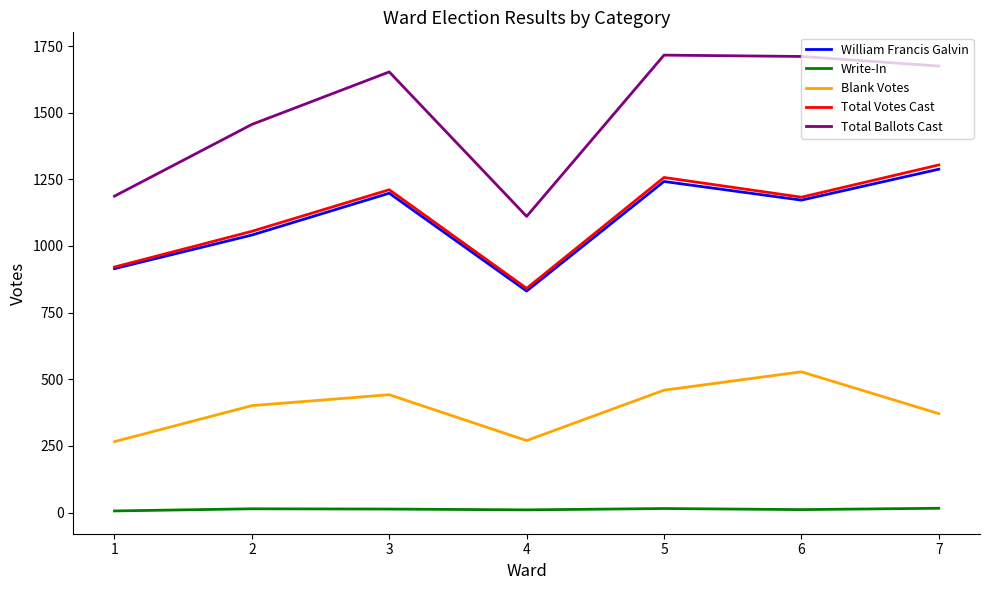

Which series has the largest range (max minus min)?

Total Ballots Cast